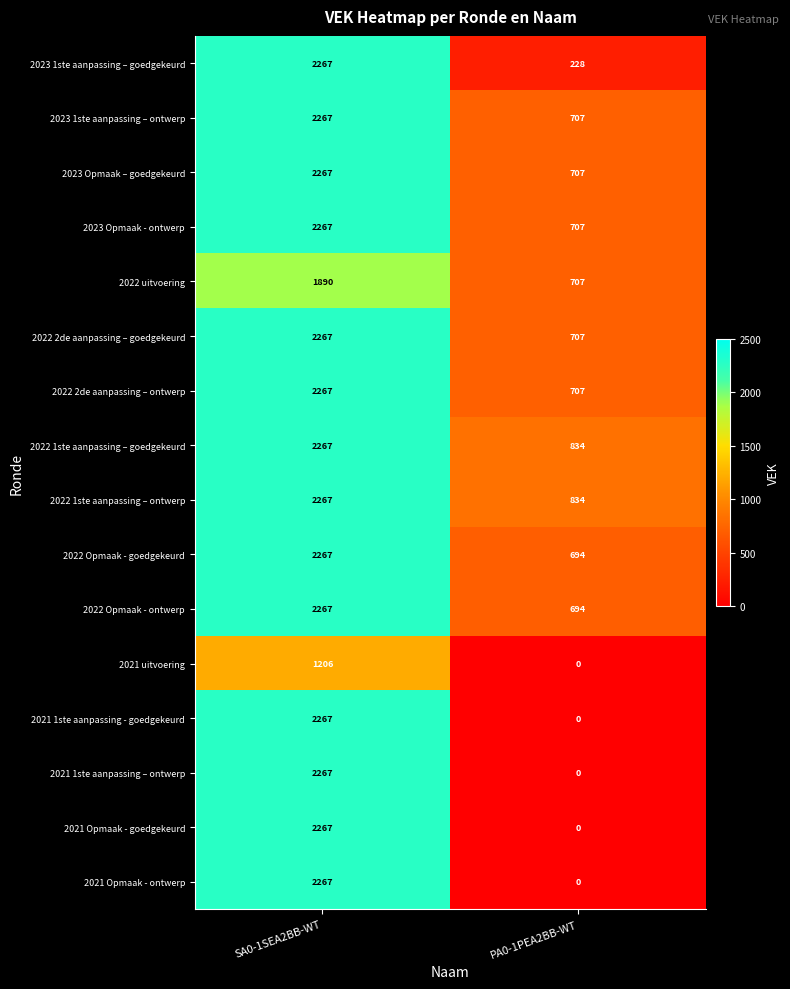

What is the difference between the highest and lowest values at SA0-1SEA2BB-WT?

1061